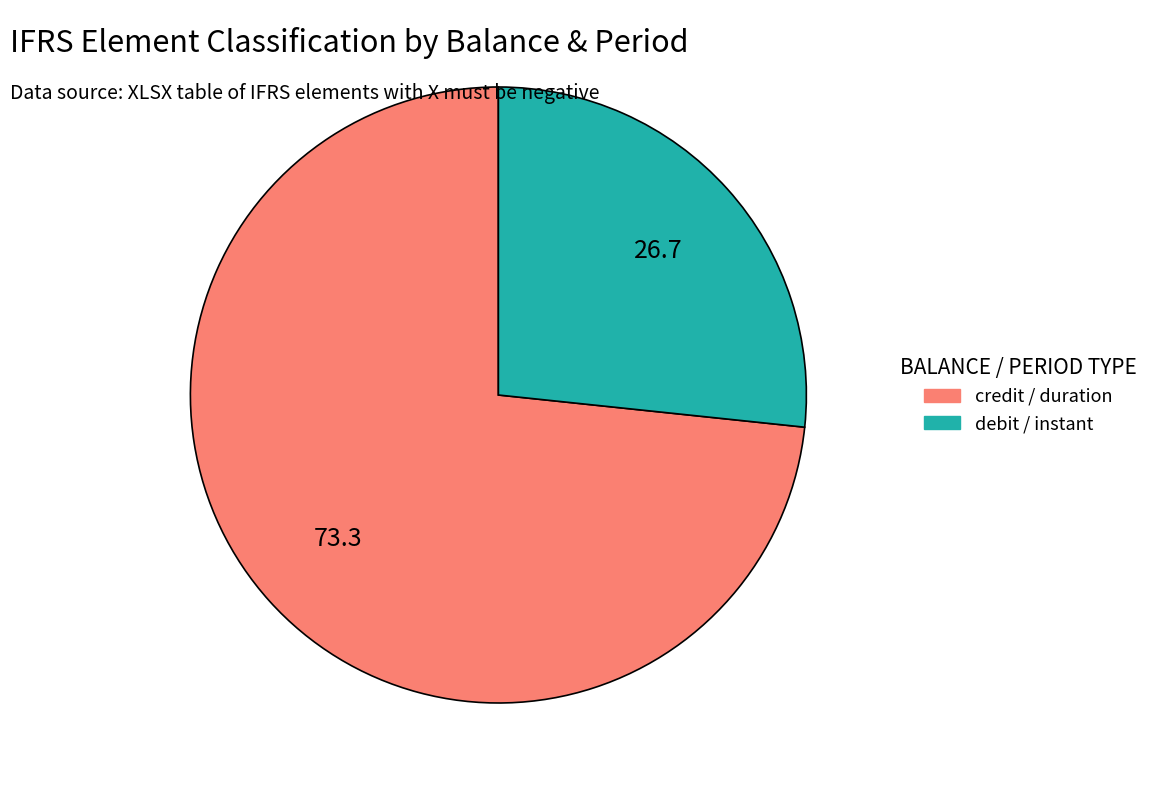

Is there any slice that represents more than half of the pie?

Yes